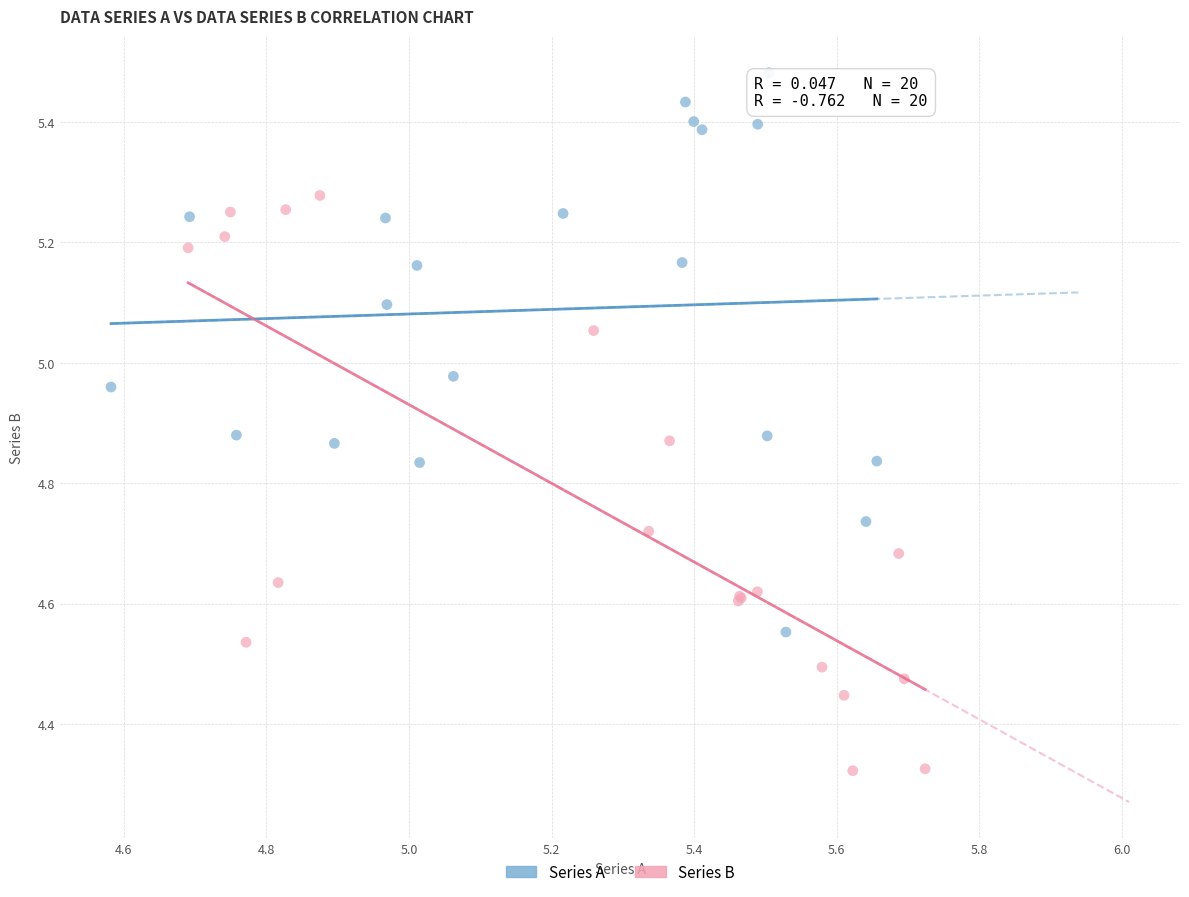

Which series contains the highest Y value?

Series A